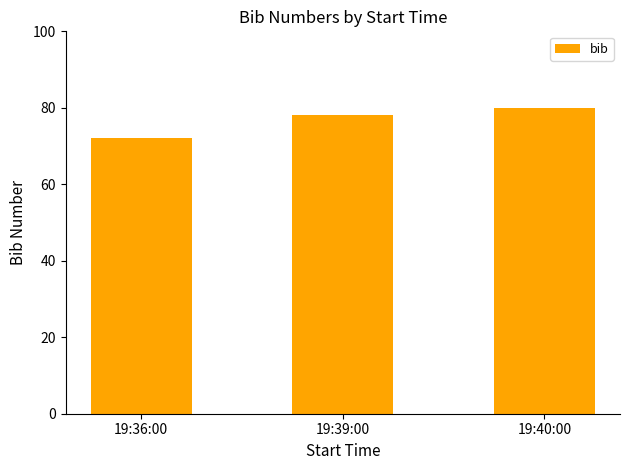

What is the sum of the values at 19:39:00 and 19:36:00?

150